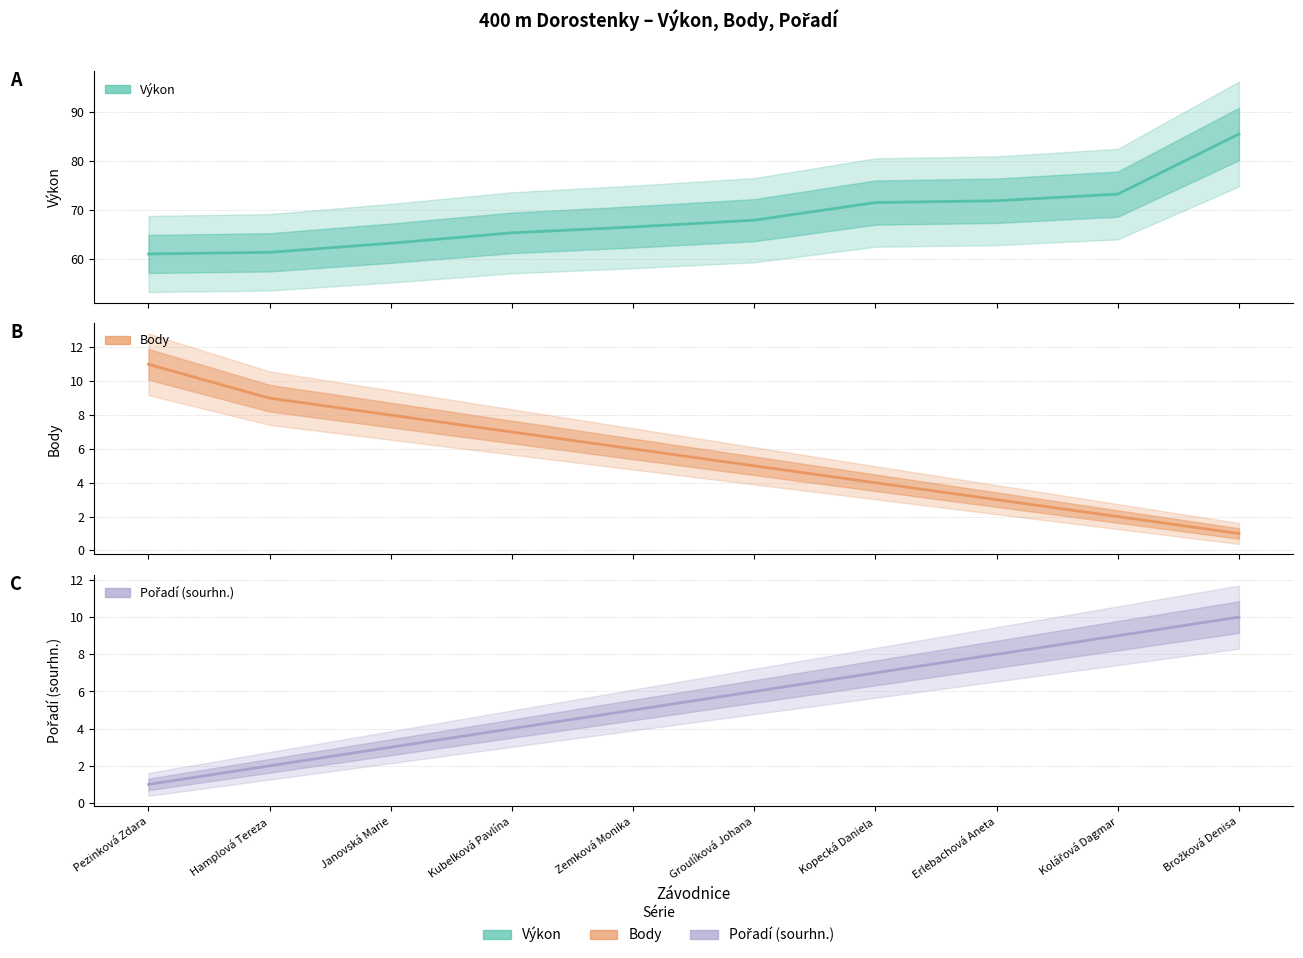

True or false: Pořadí (sourhn.) has more than 2 points higher than both neighbors.

False